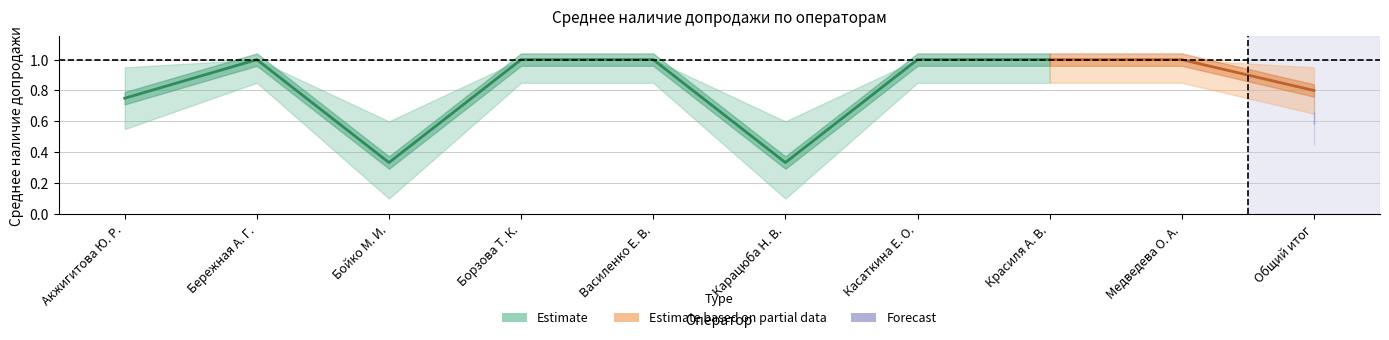

What position from the right is Борзова Т. К.?

7